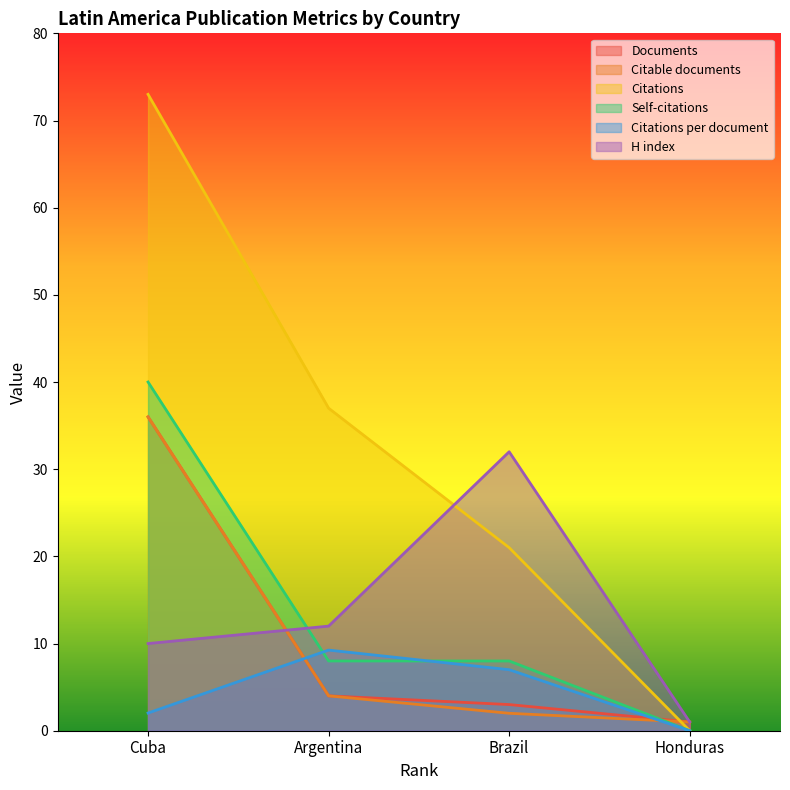

Does the chart display data point markers on the line(s)?

No